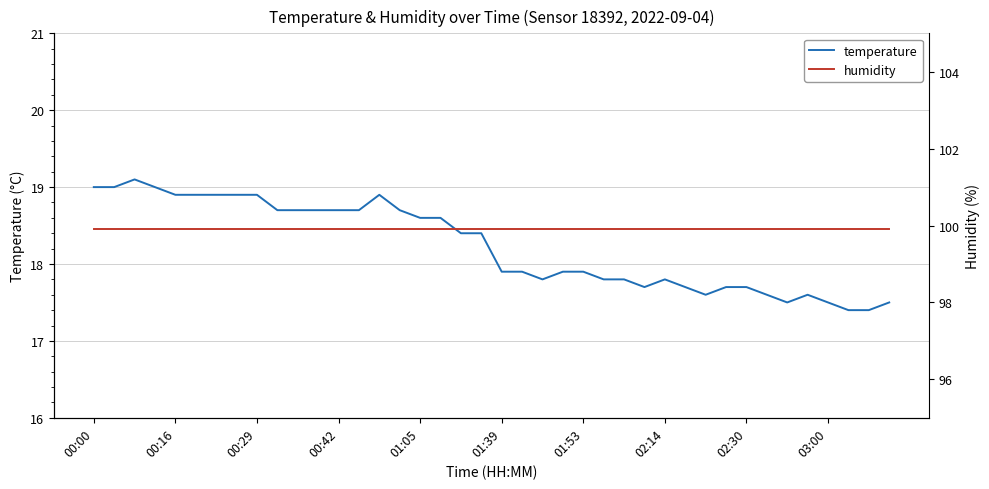

True or false: temperature has a value of 11.4 at 01:39.

False